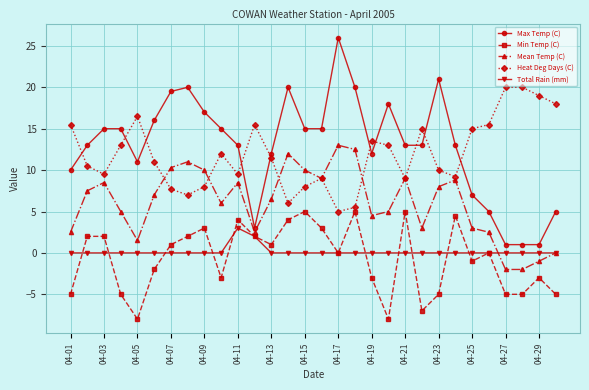

True or false: Heat Deg Days (C) and Min Temp (C) intersect in this chart.

False